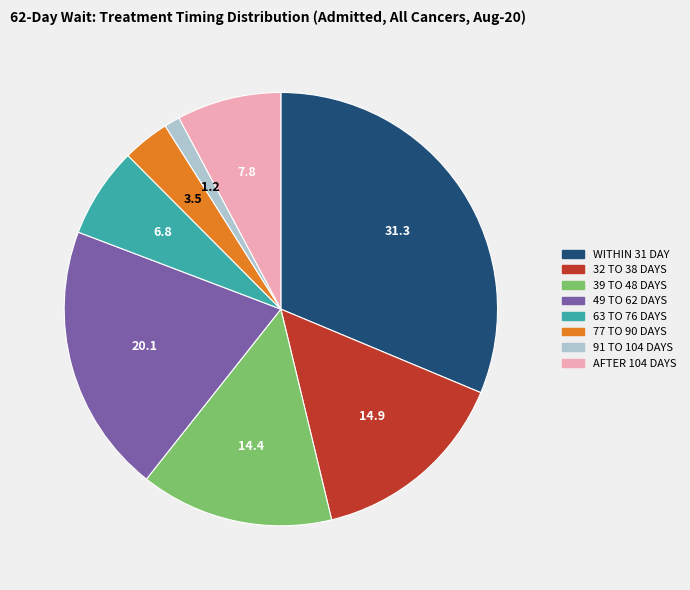

The WITHIN 31 DAY slice represents 22% of the pie. True or false?

False